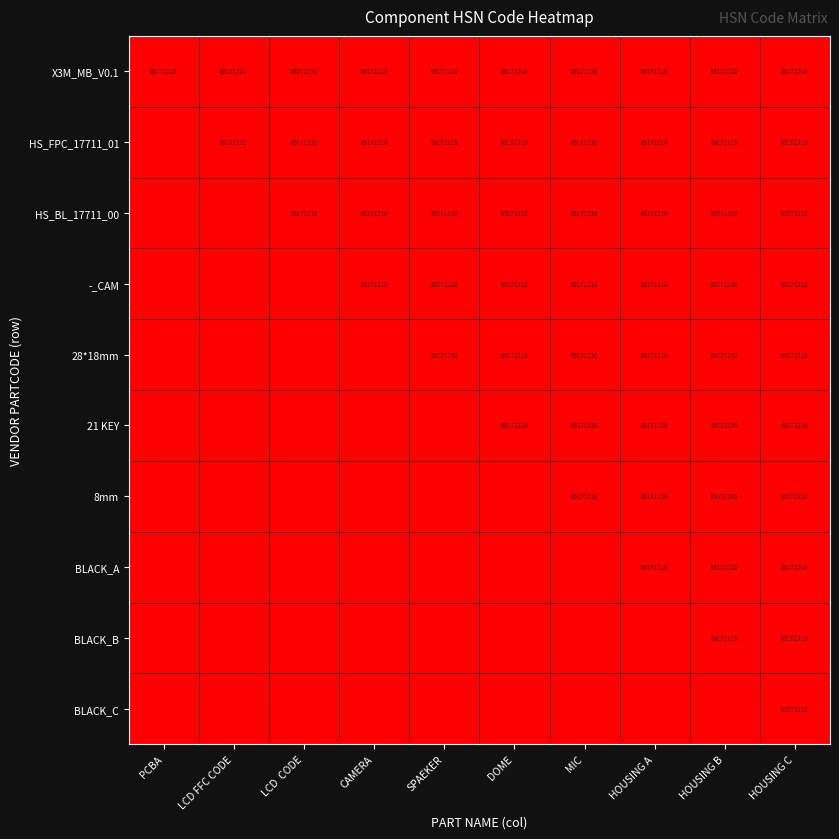

The 28*18mm series shows 85171210 at HOUSING B. True or false?

True